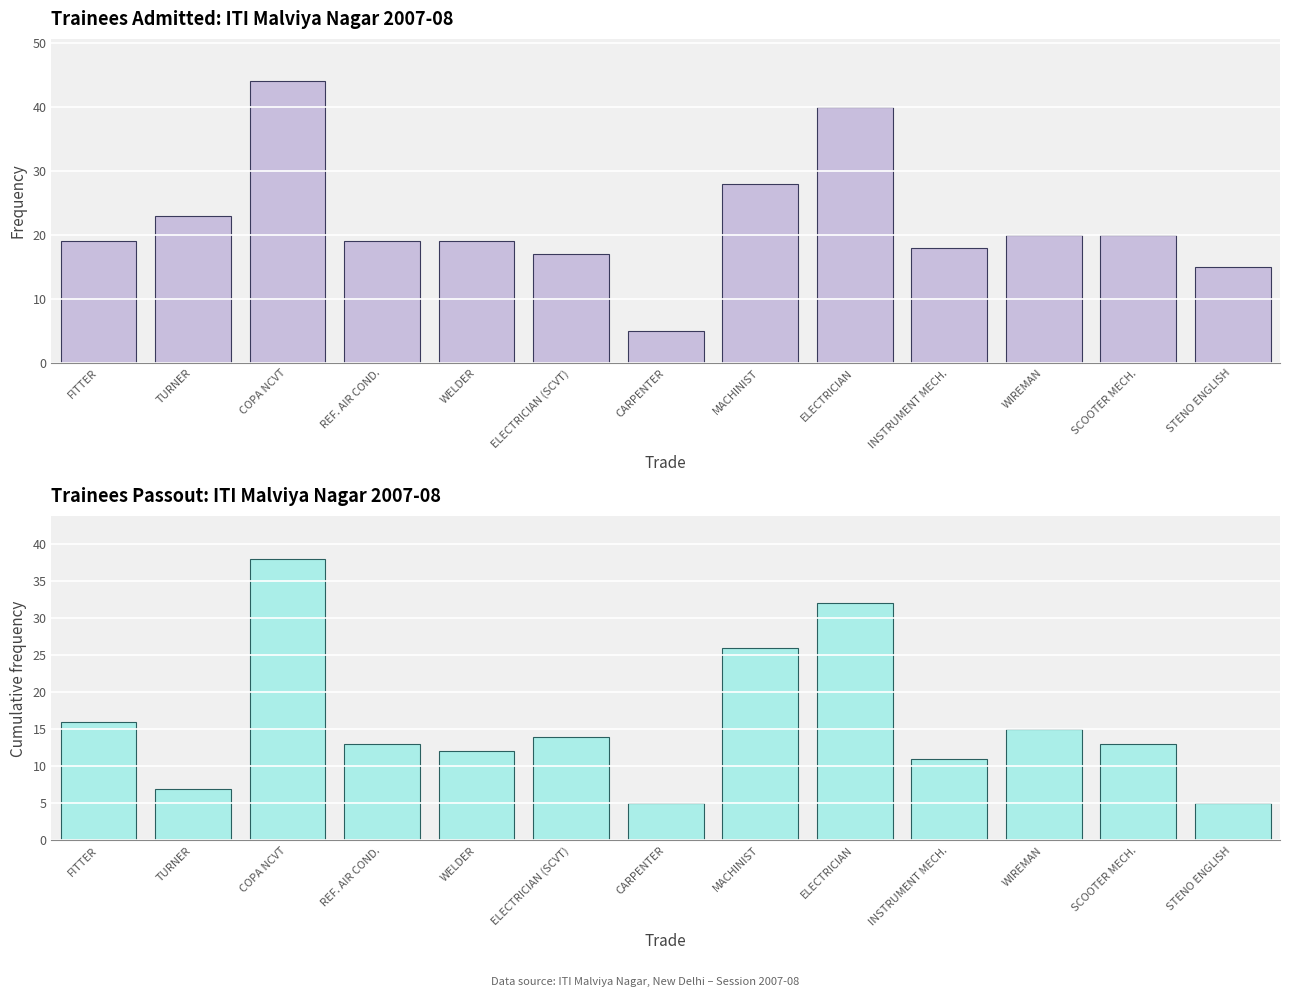

Reading right to left, what are all the values shown in this chart?

Trainees Admitted: STENO ENGLISH=15	SCOOTER MECH.=20	WIREMAN=20	INSTRUMENT MECH.=18	ELECTRICIAN=40	MACHINIST=28	CARPENTER=5	ELECTRICIAN (SCVT)=17	WELDER=19	REF. AIR COND.=19	COPA NCVT=44	TURNER=23	FITTER=19
Trainees Passout: STENO ENGLISH=5	SCOOTER MECH.=13	WIREMAN=15	INSTRUMENT MECH.=11	ELECTRICIAN=32	MACHINIST=26	CARPENTER=5	ELECTRICIAN (SCVT)=14	WELDER=12	REF. AIR COND.=13	COPA NCVT=38	TURNER=7	FITTER=16